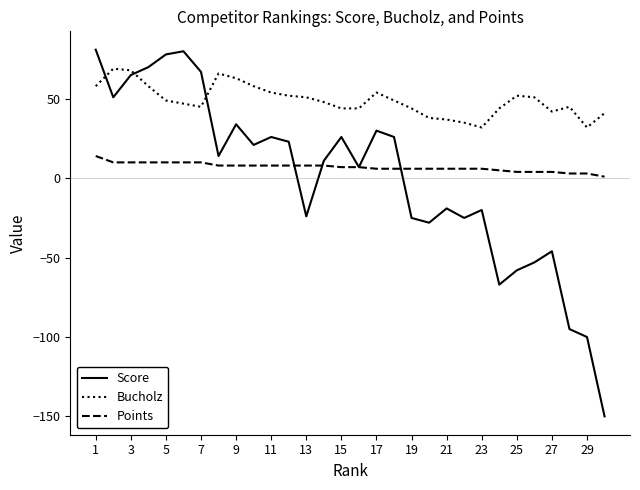

What is the greatest value displayed?

81